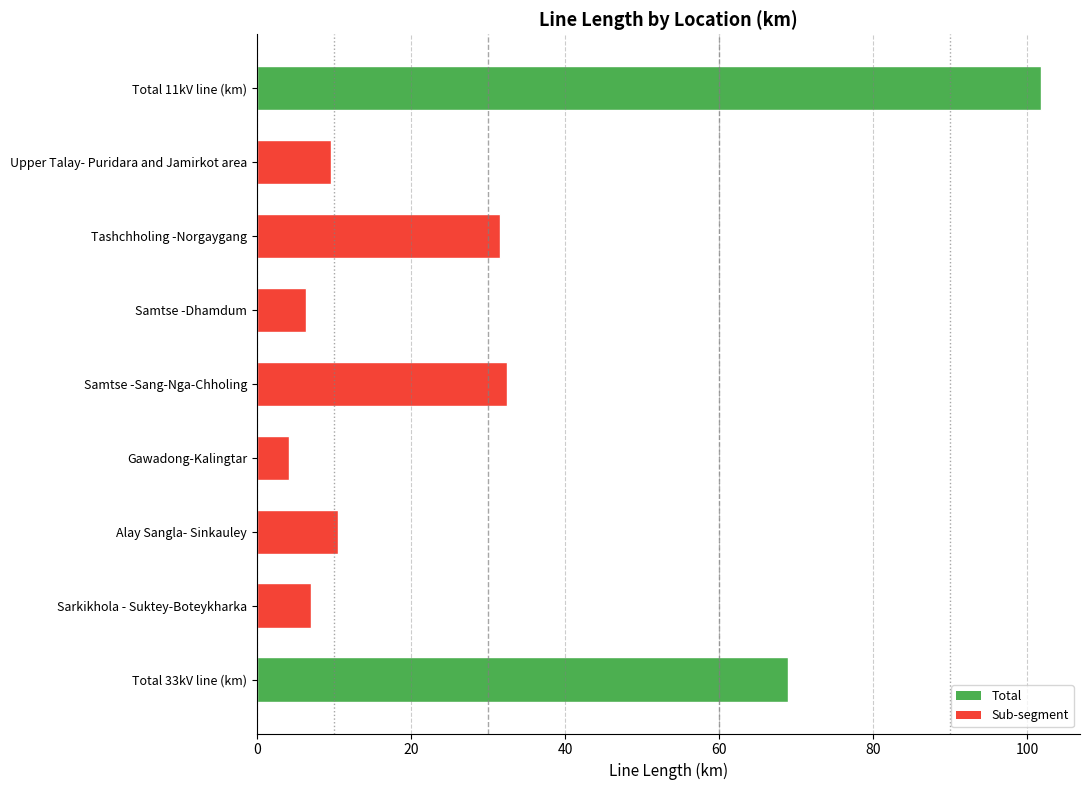

Which category has the lowest value across all series?

Gawadong-Kalingtar